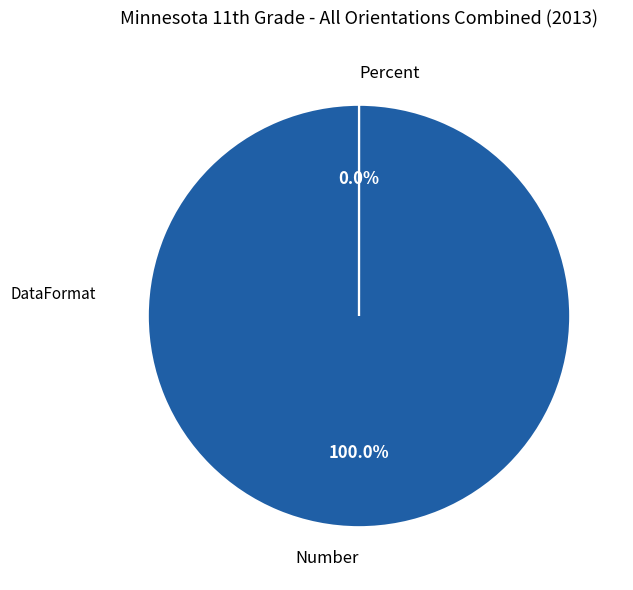

Between Number and Percent, which is larger?

Number